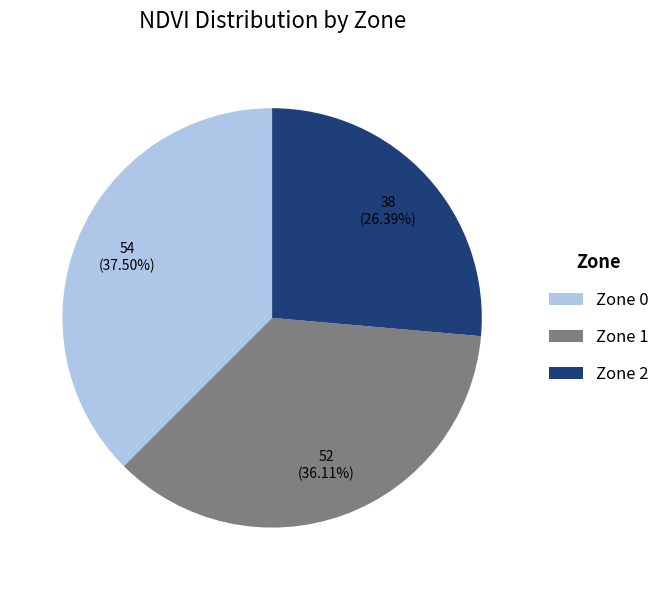

To the nearest percent, what is the difference between the largest and smallest slice percentages?

11%